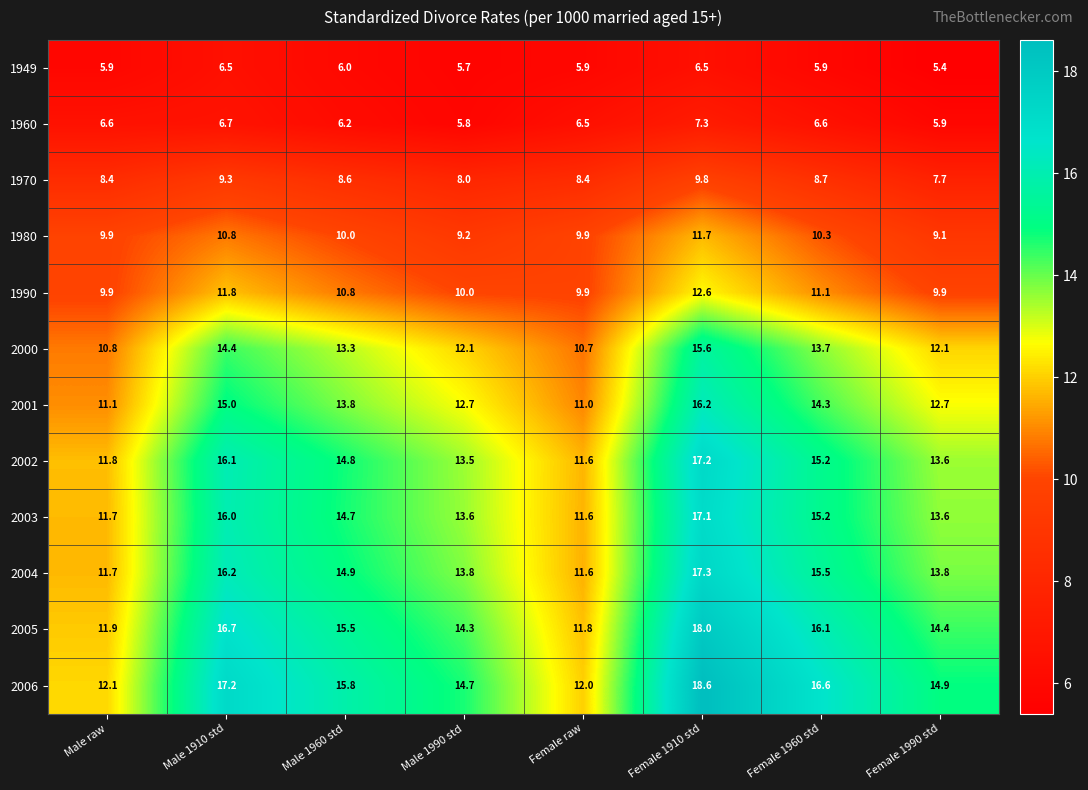

At which category is the sum across all series the highest?

Female 1910 std